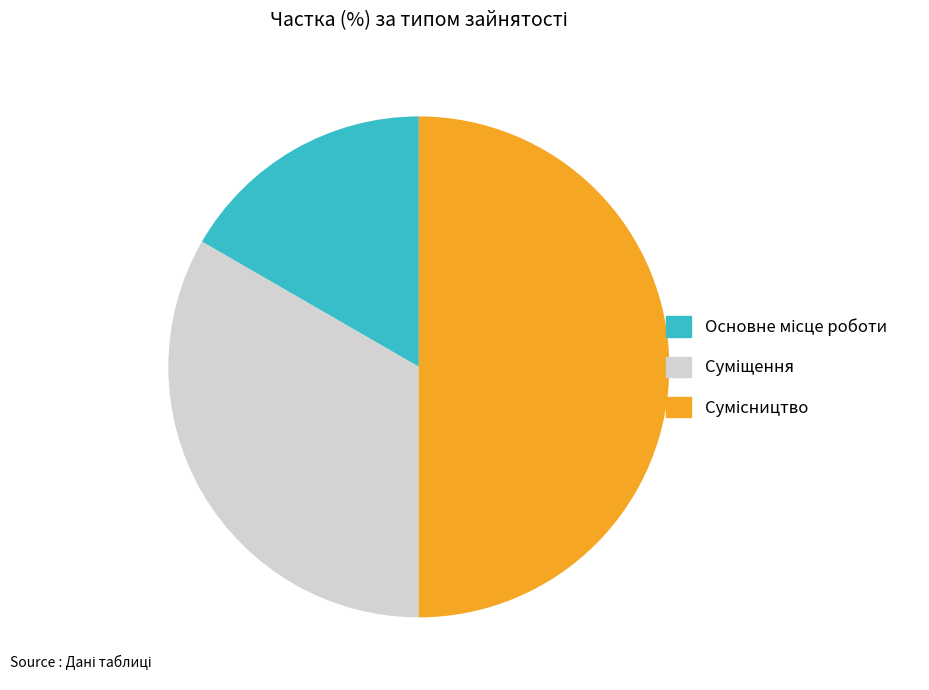

The Сумісництво slice represents 50% of the pie. True or false?

True